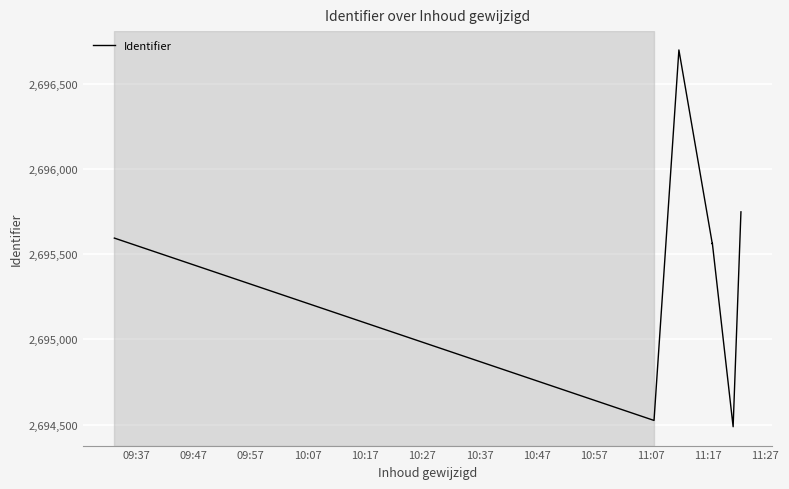

At which label is the value closest to 2695592?

09:37